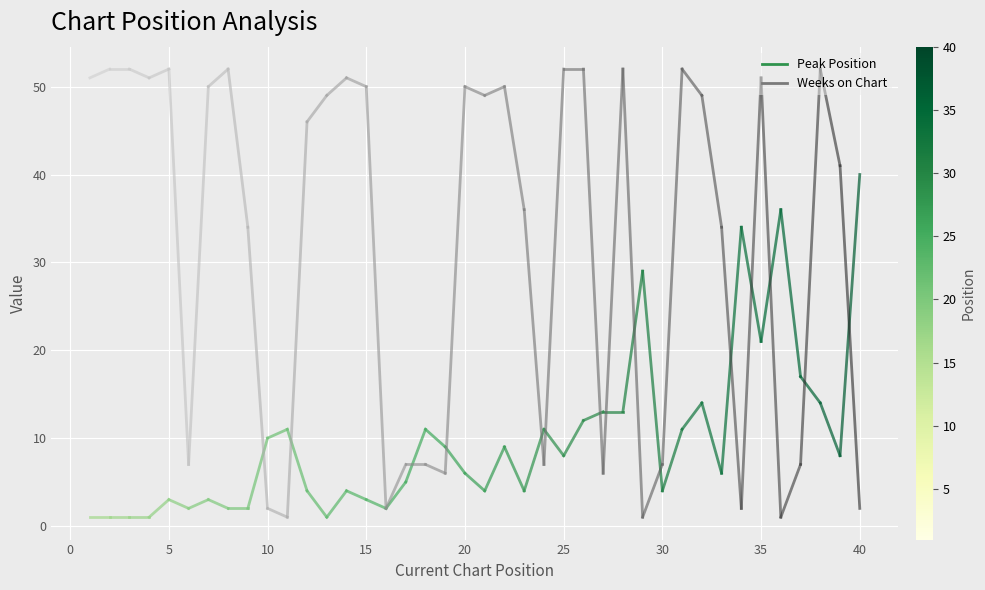

List the series in order of their overall mean, highest first.

Weeks on Chart, Peak Position